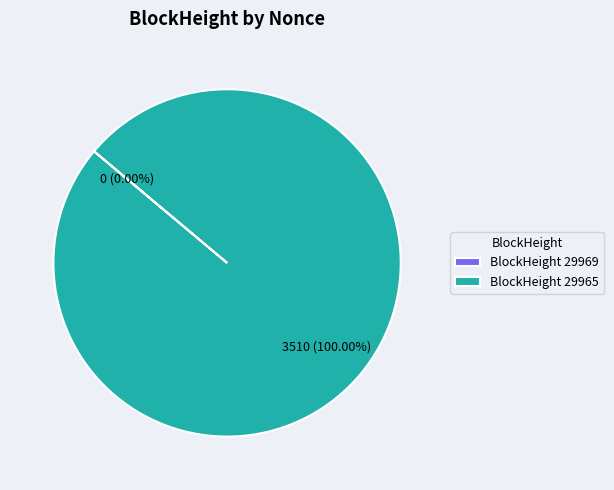

To the nearest percent, what is the combined percentage of 29965 and 29969?

100%